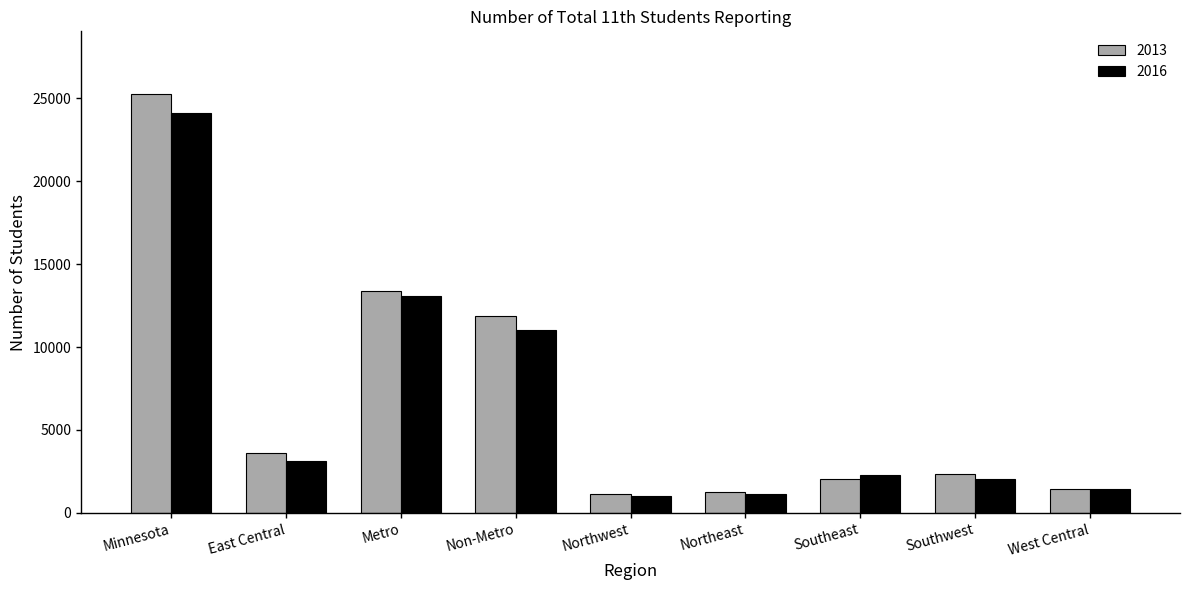

Does the chart contain any negative values?

No